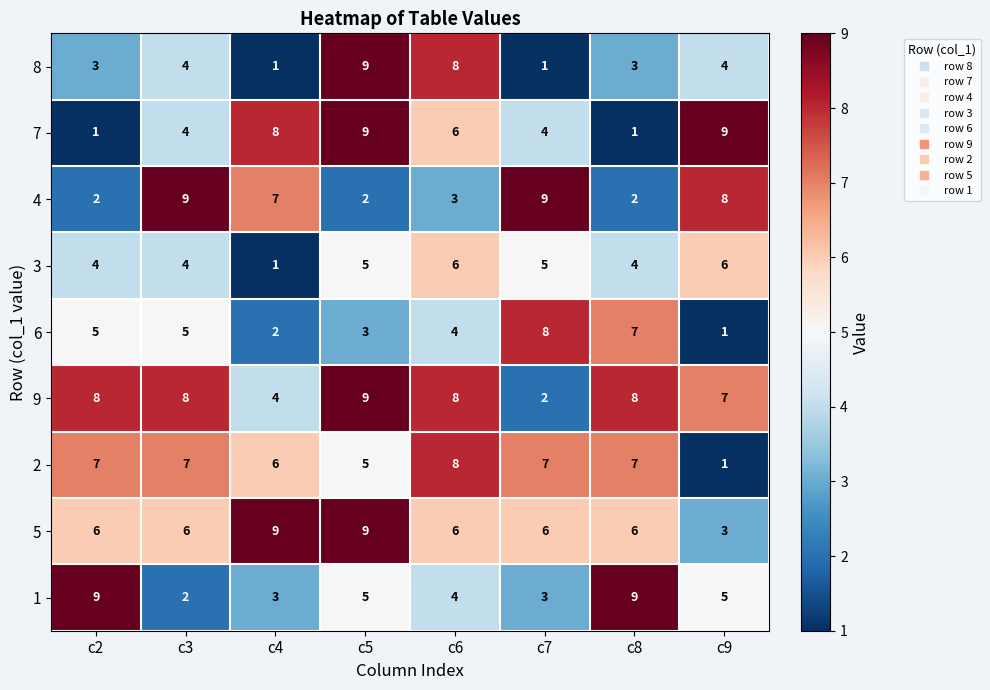

What is the highest value of the 5 series?

9